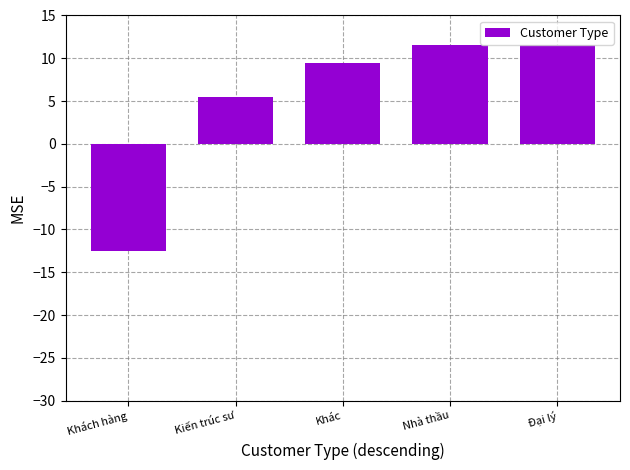

True or false: the data shows 15.4 at Đại lý.

False